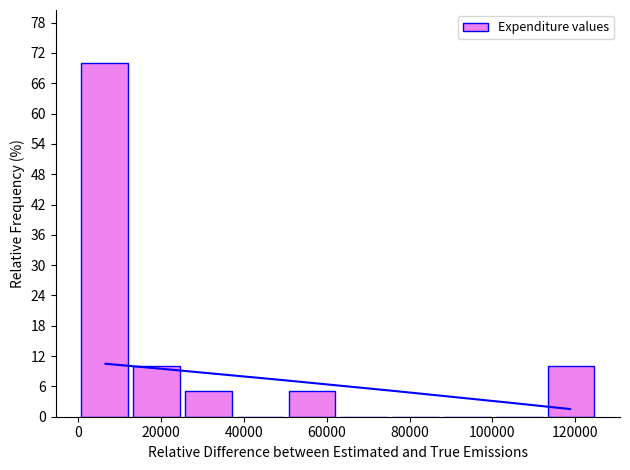

Reading left to right, list every bar in this chart as the range it spans on the x-axis followed by its height. Neither the bar edges nor the heights are printed on the chart, so give them approximately, as read against the axes.

0 to 12000: 70
12000 to 26000: 10
26000 to 38000: 5
38000 to 50000: 0
50000 to 62000: 5
62000 to 76000: 0
76000 to 88000: 0
88000 to 100000: 0
100000 to 112000: 0
112000 to 126000: 10